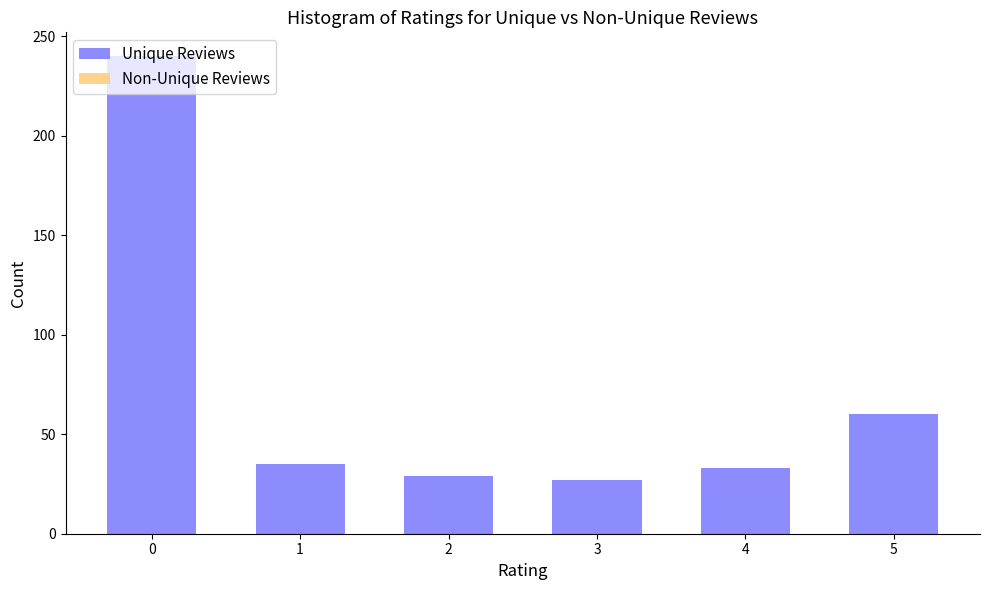

Is it true that the value at 0 is 240?

True